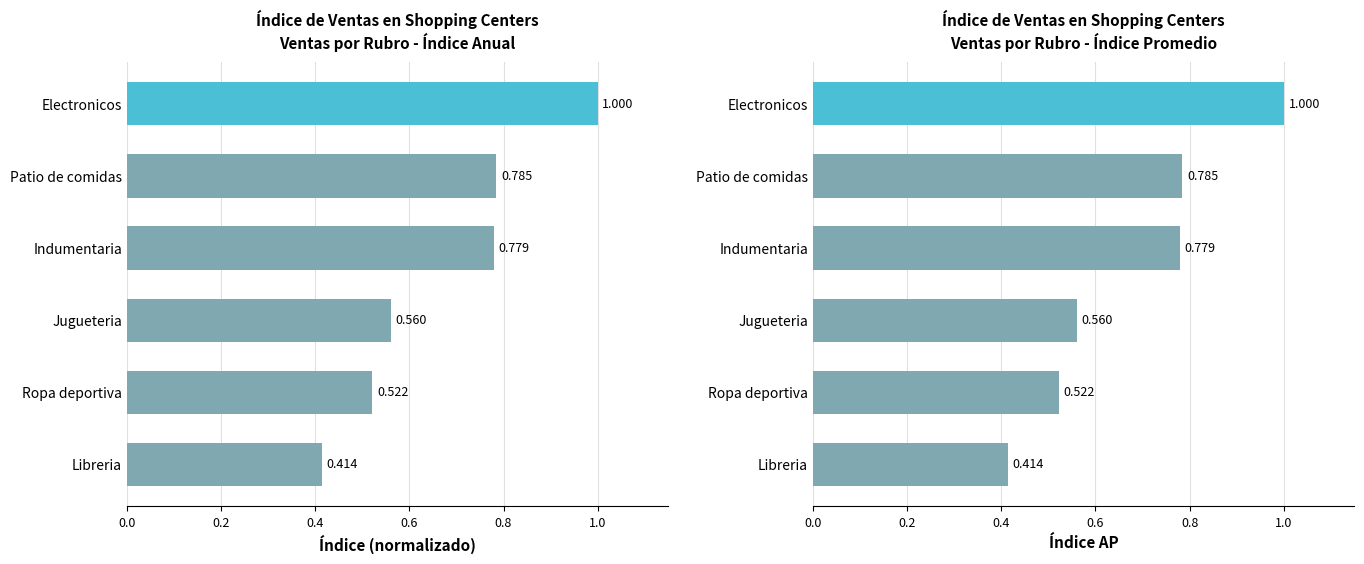

Does the chart contain stacked bars?

No